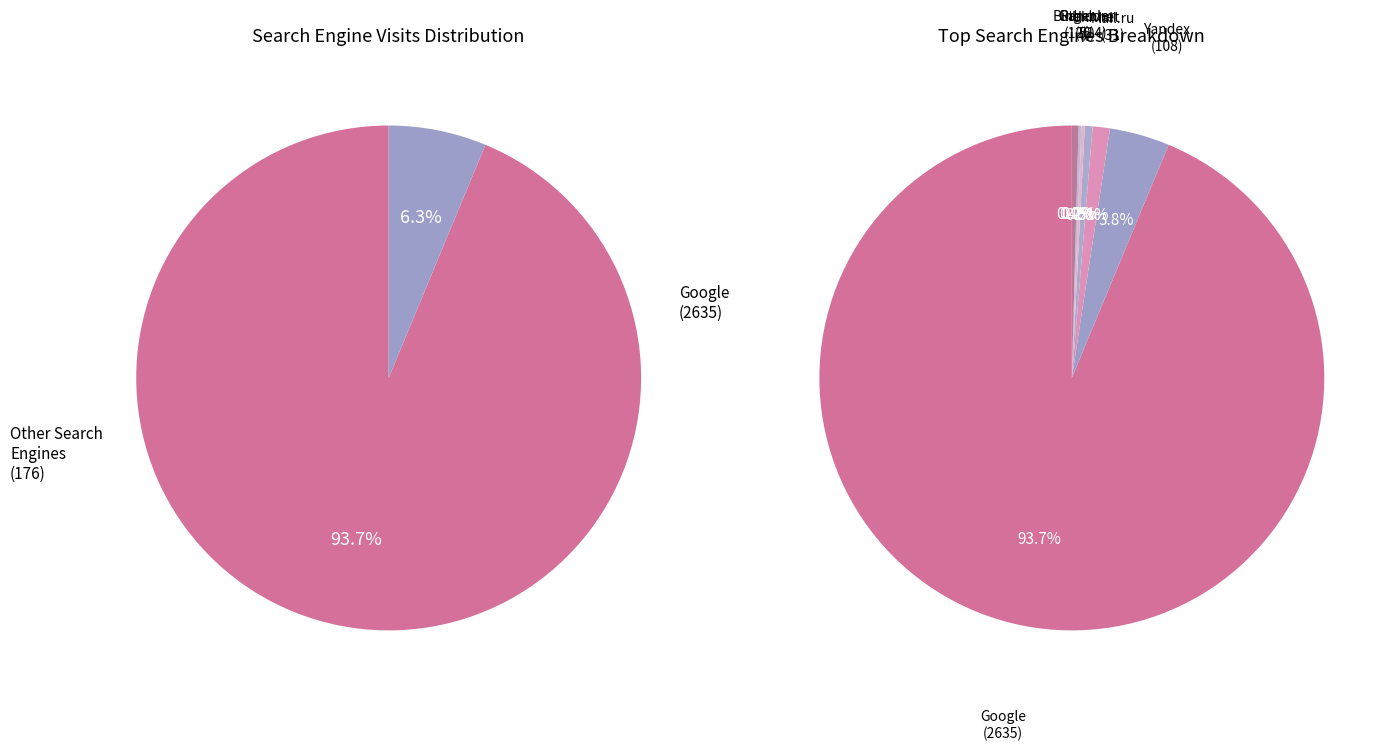

To the nearest percent, what portion does Yandex represent?

4%